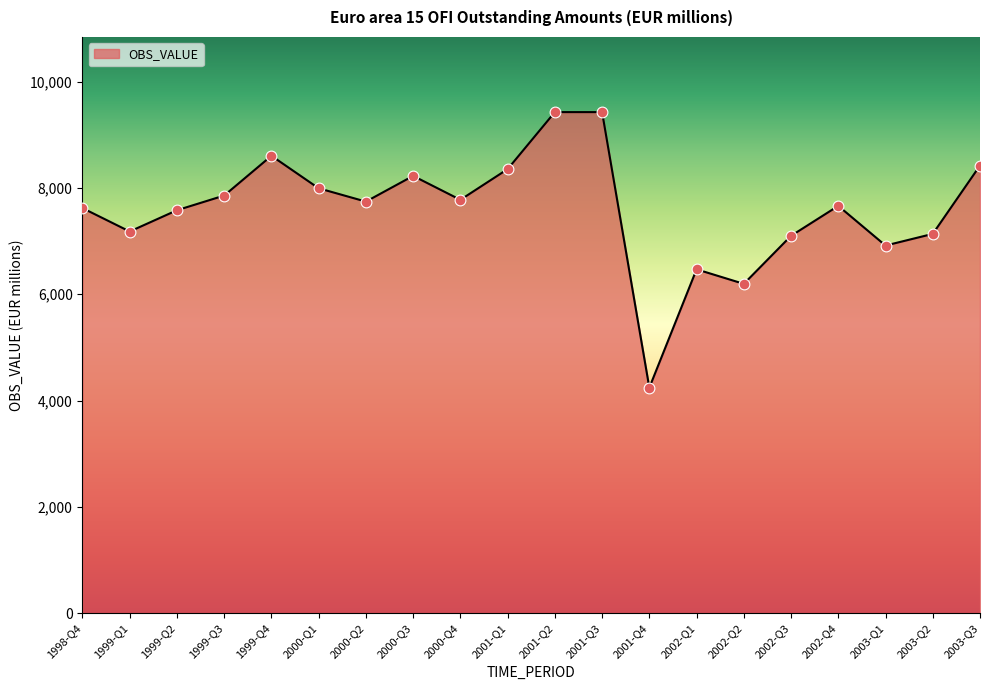

Which has a higher value, 2002-Q3 or 2002-Q2?

2002-Q3